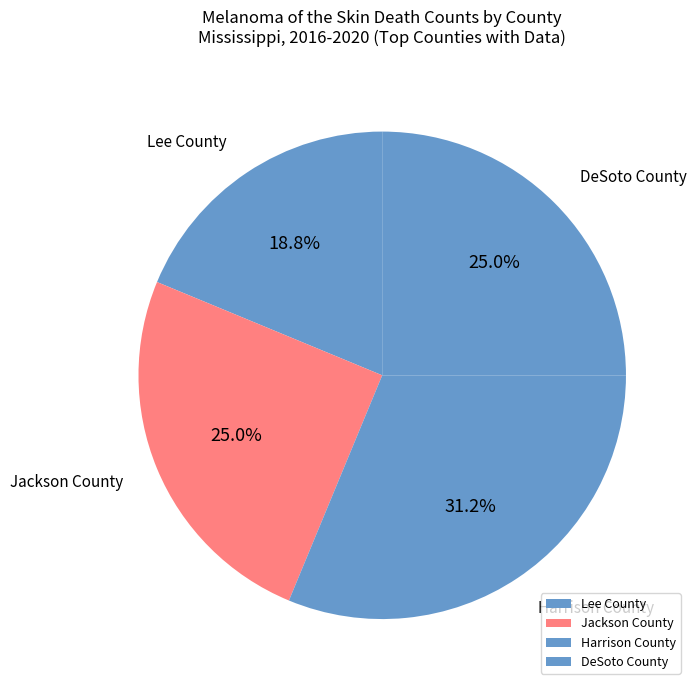

What is the total percentage of Lee County and DeSoto County?

43.8%